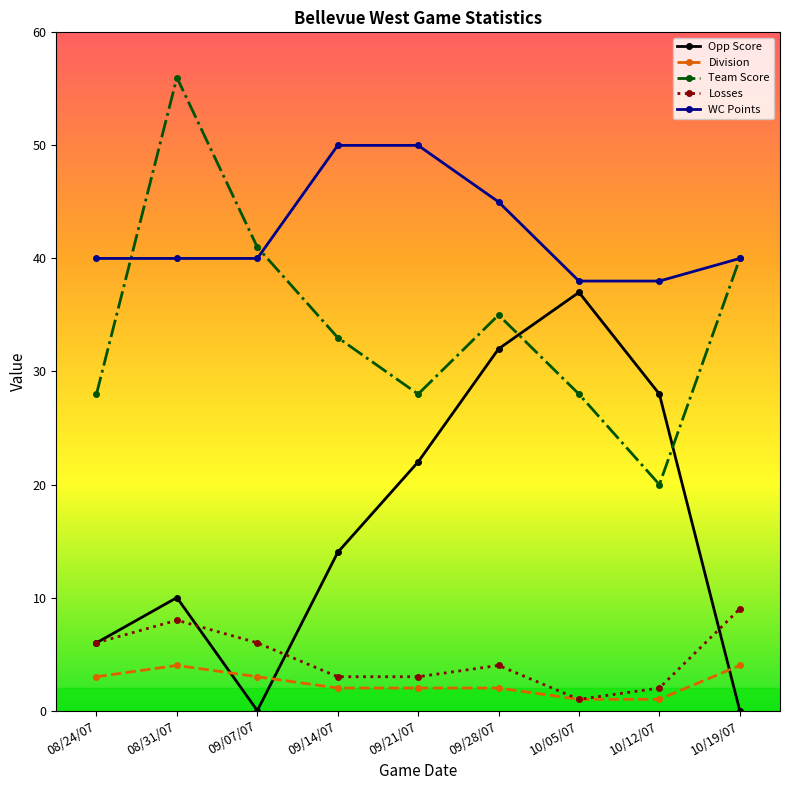

What is the total value across all series at 09/21/07?

105